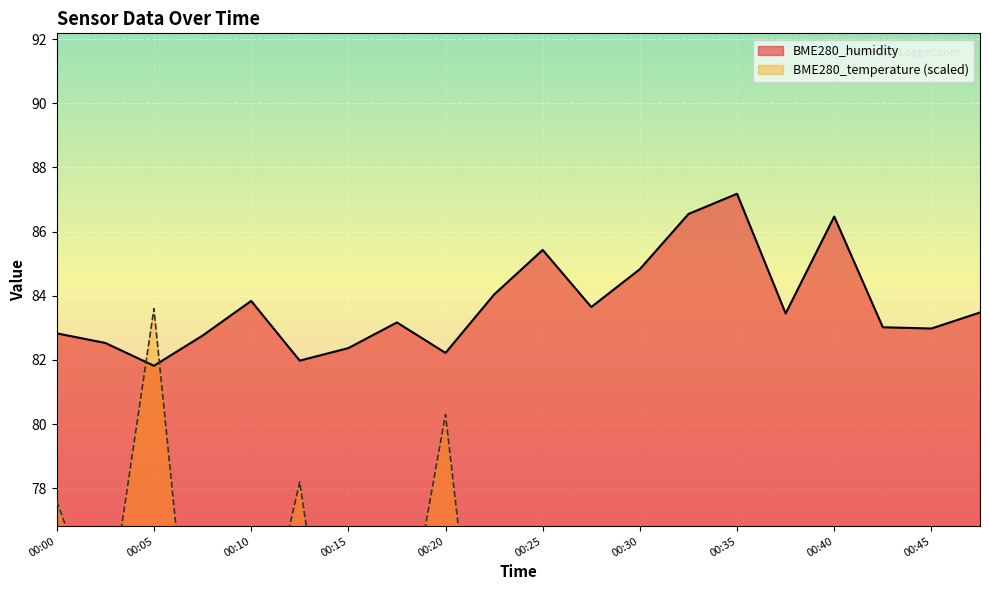

Where does the BME280_humidity series first go above 83?

00:10